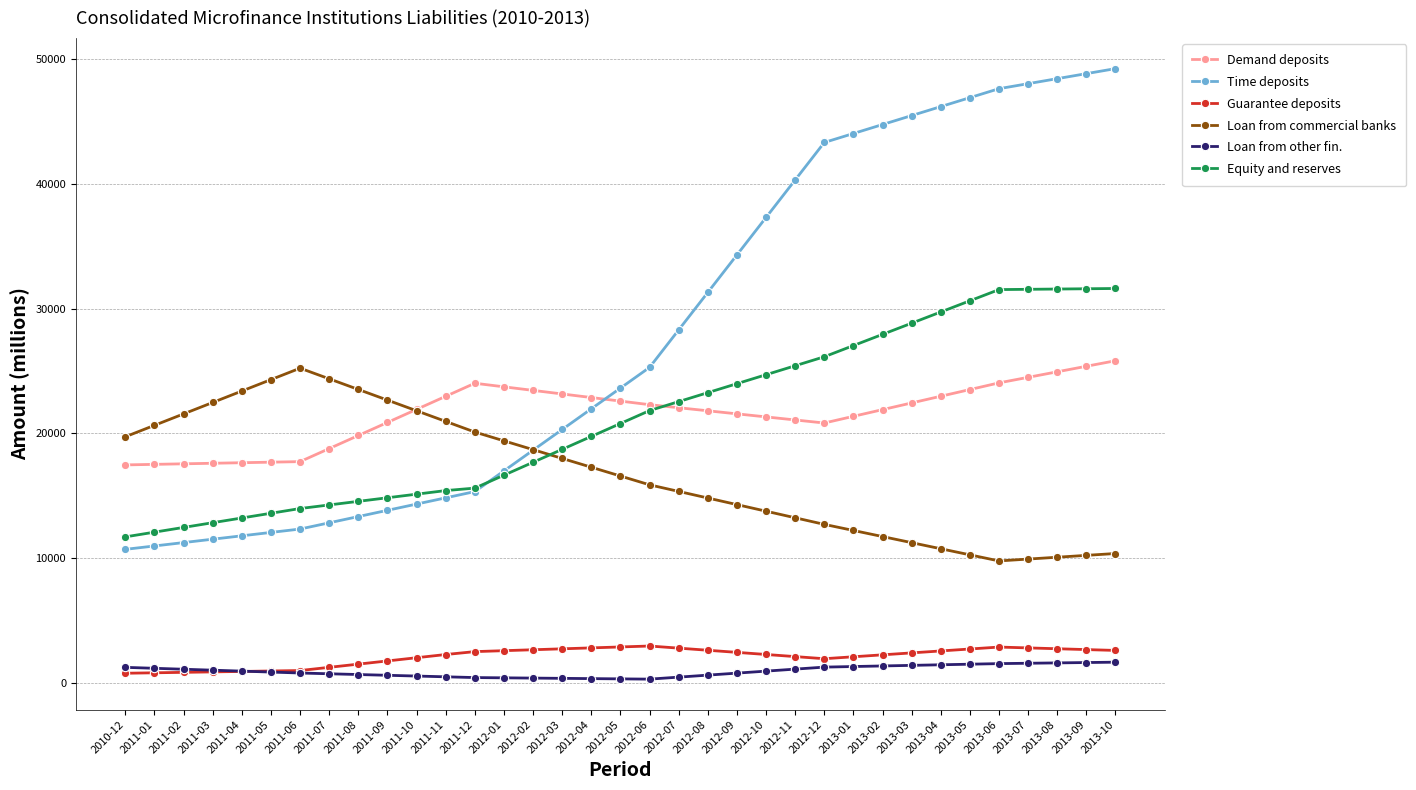

What position from the left is 2012-12?

25